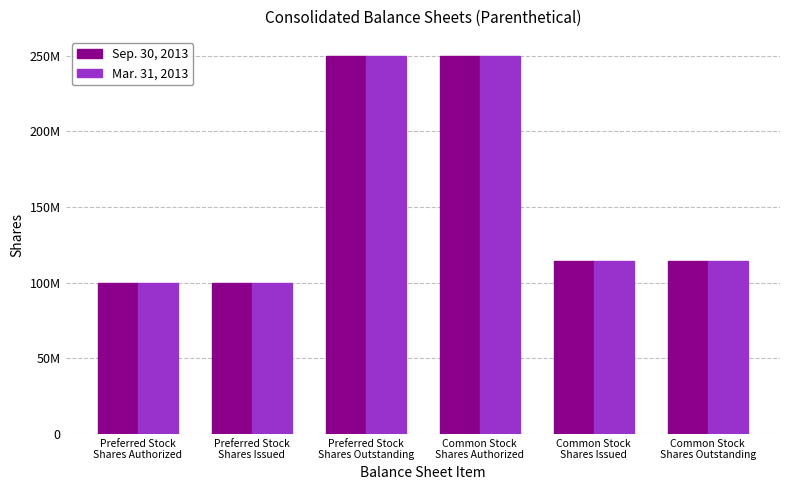

Does the chart contain stacked bars?

No